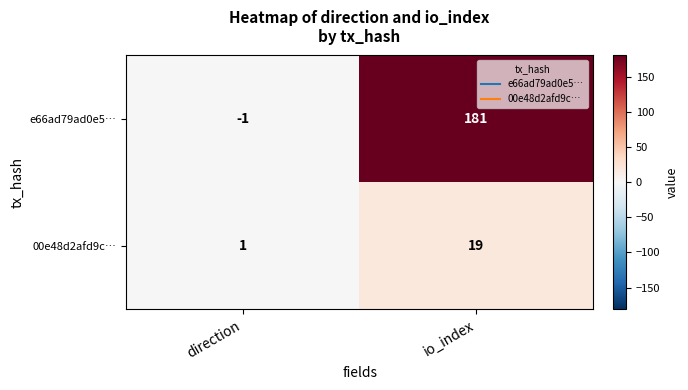

Reading left to right, list all the values displayed in this chart.

e66ad79ad0e5…: direction=-1	io_index=181
00e48d2afd9c…: direction=1	io_index=19